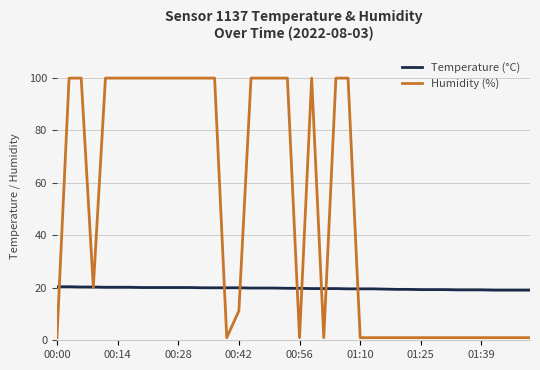

Which series has the widest spread of values?

Humidity (%)